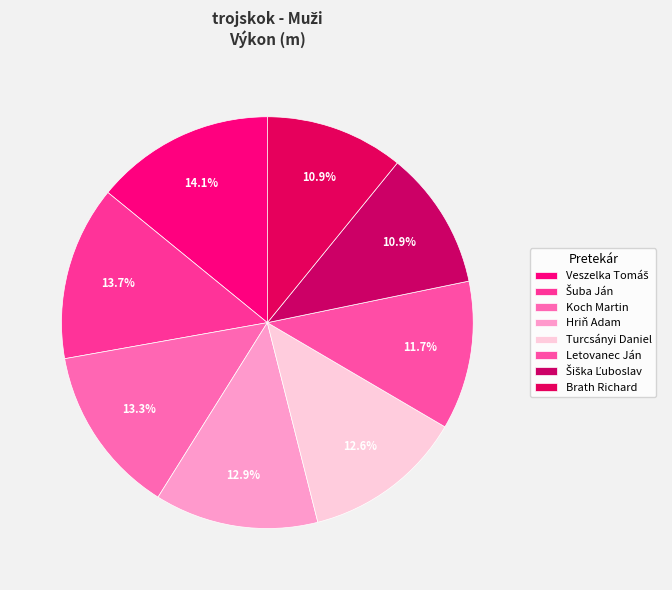

To the nearest percent, what percentage of the pie is Turcsányi Daniel?

13%